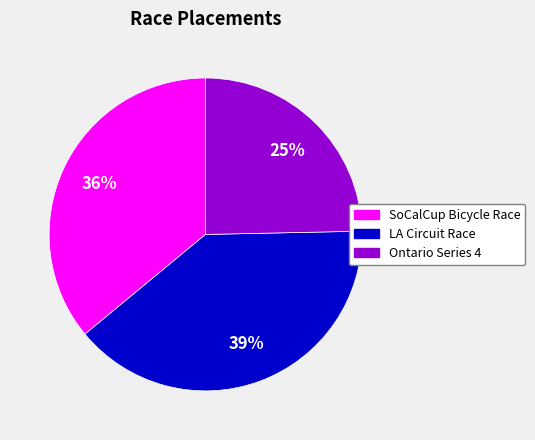

What is the ratio of the value at Ontario Series 4 to the value at SoCalCup Bicycle Race?

0.7